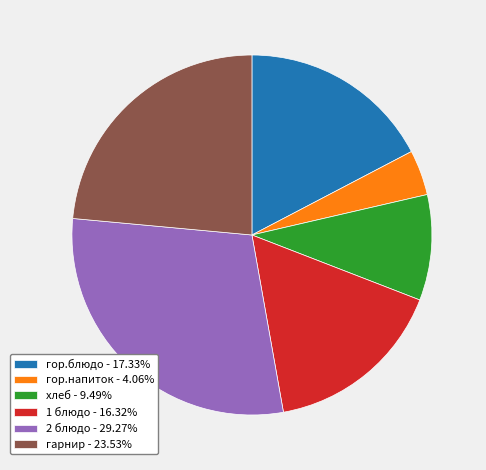

Approximately how many times larger is the value at гарнир - 23.53% compared to хлеб - 9.49%?

2.5